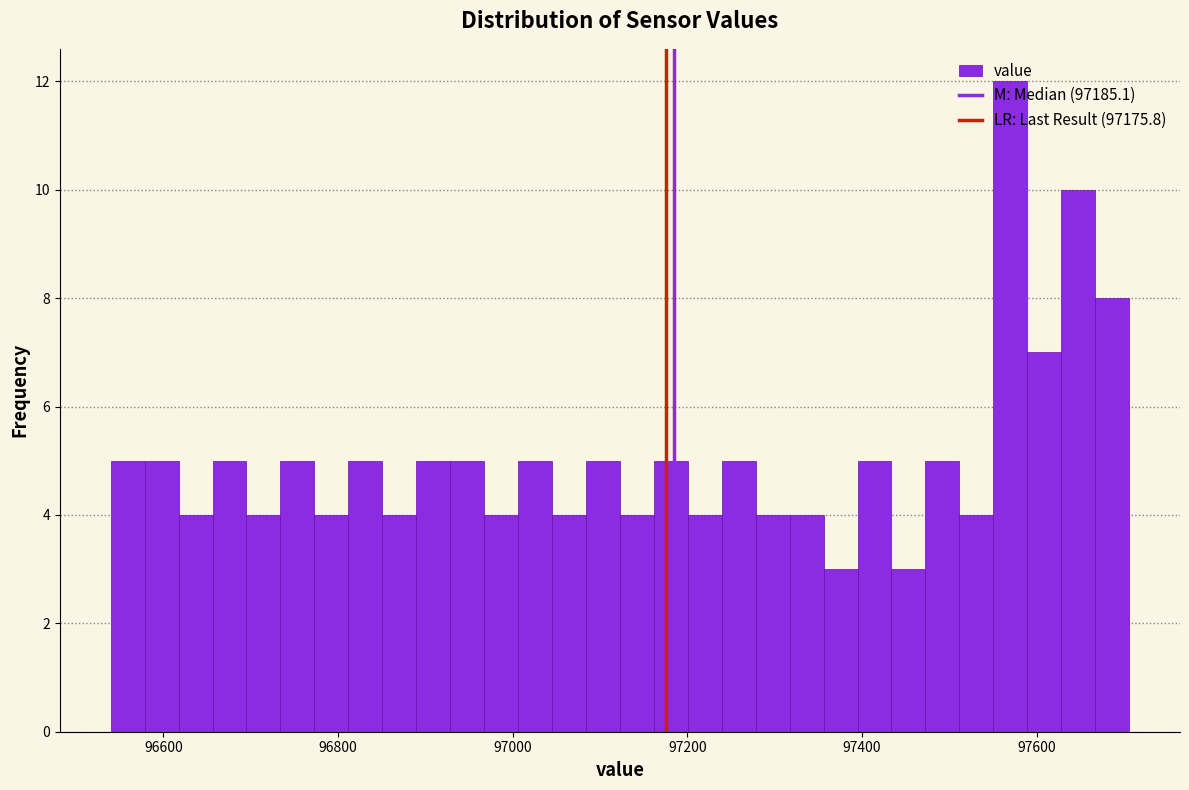

Read against the x-axis, roughly where is the centre of the tallest bar?

97560